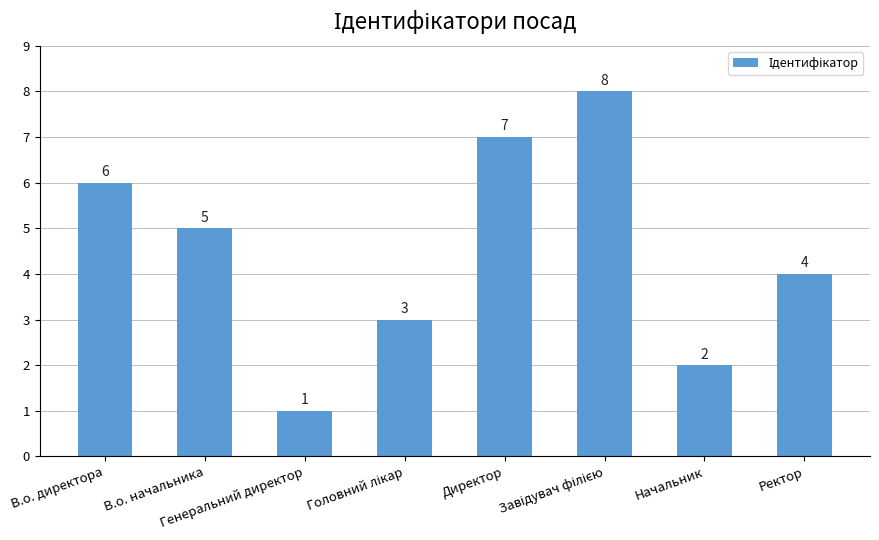

Between Ректор and Начальник, which is larger?

Ректор